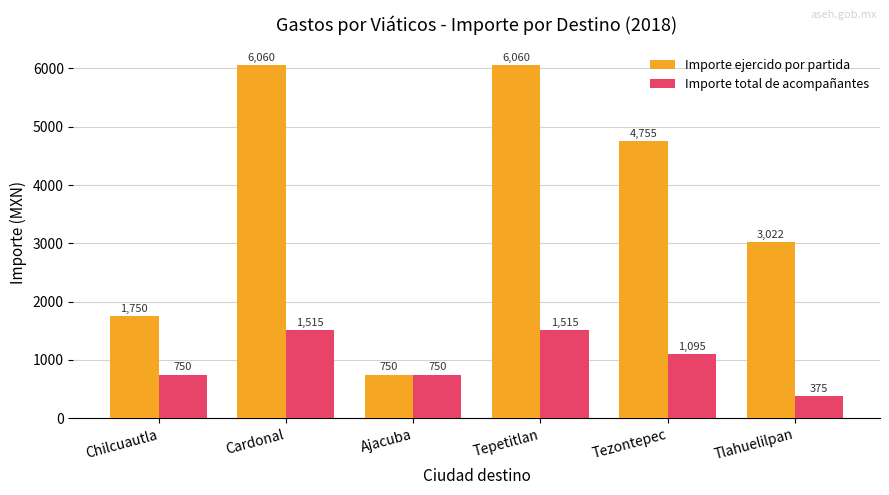

How many bars are there in each group?

2